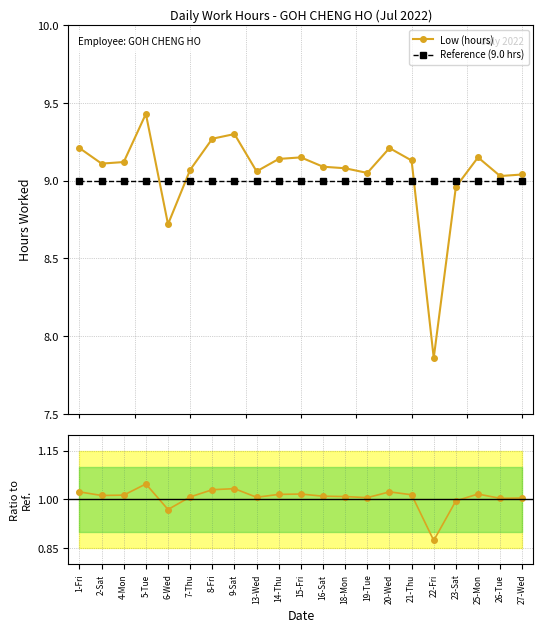

List the labels in order of Low (hours) value, largest first.

5-Tue, 9-Sat, 8-Fri, 1-Fri, 20-Wed, 15-Fri, 25-Mon, 14-Thu, 21-Thu, 4-Mon, 2-Sat, 16-Sat, 18-Mon, 7-Thu, 13-Wed, 19-Tue, 27-Wed, 26-Tue, 23-Sat, 6-Wed, 22-Fri